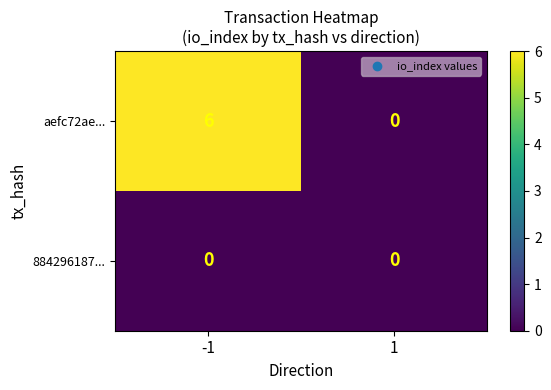

At -1, list the series in order from smallest to largest.

884296187..., aefc72ae...